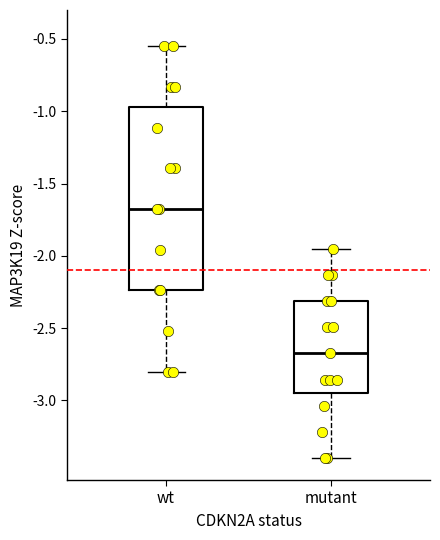

Comparing the boxes themselves (not the whiskers), which one is the tallest?

wt